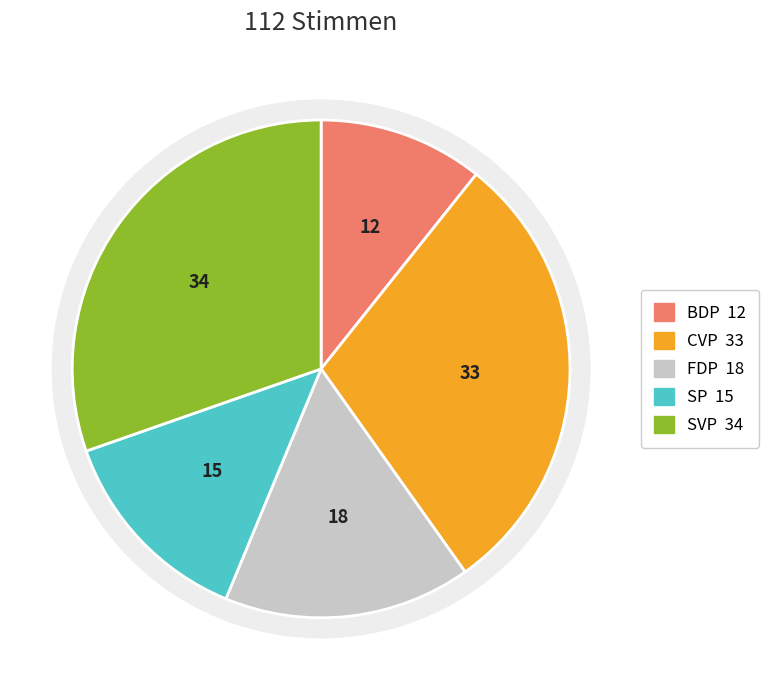

Rank the categories by value from lowest to highest.

BDP, SP, FDP, CVP, SVP